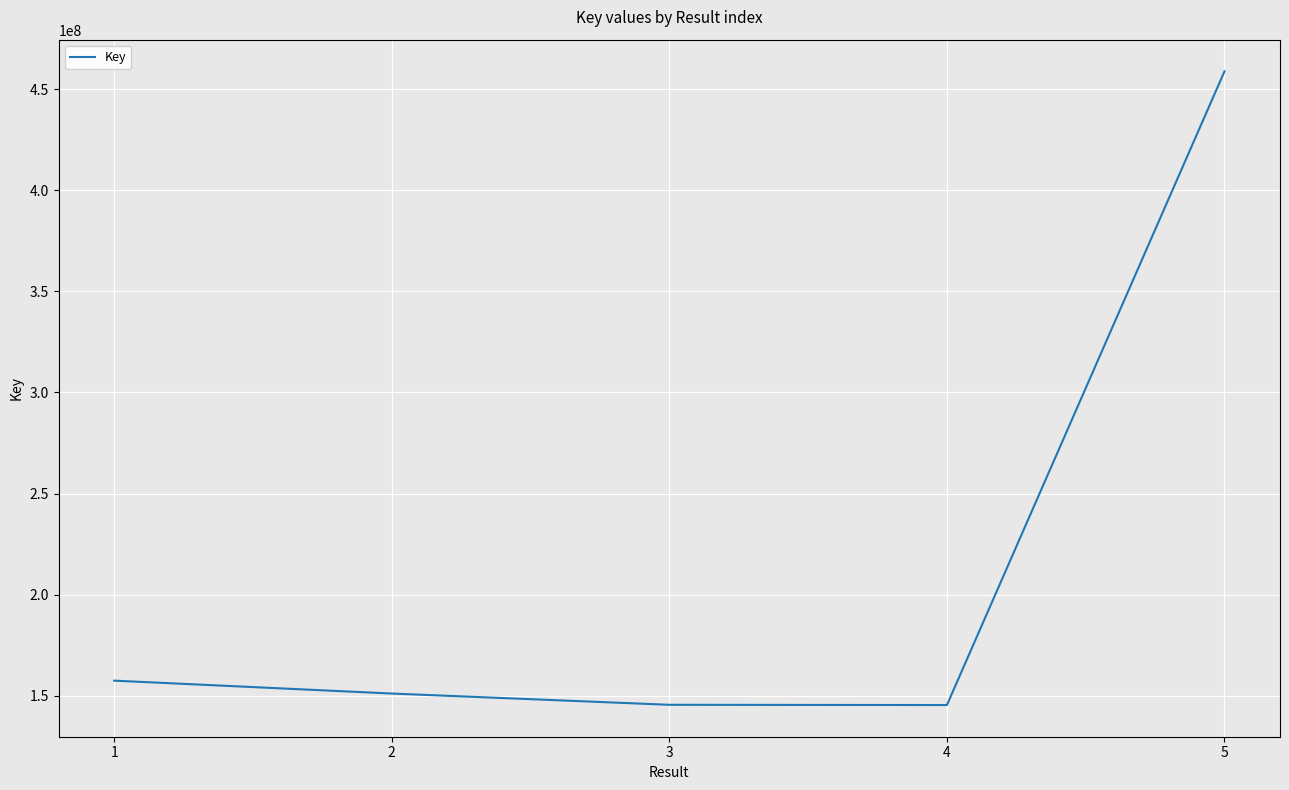

Is this an area chart (filled region under the line)?

No